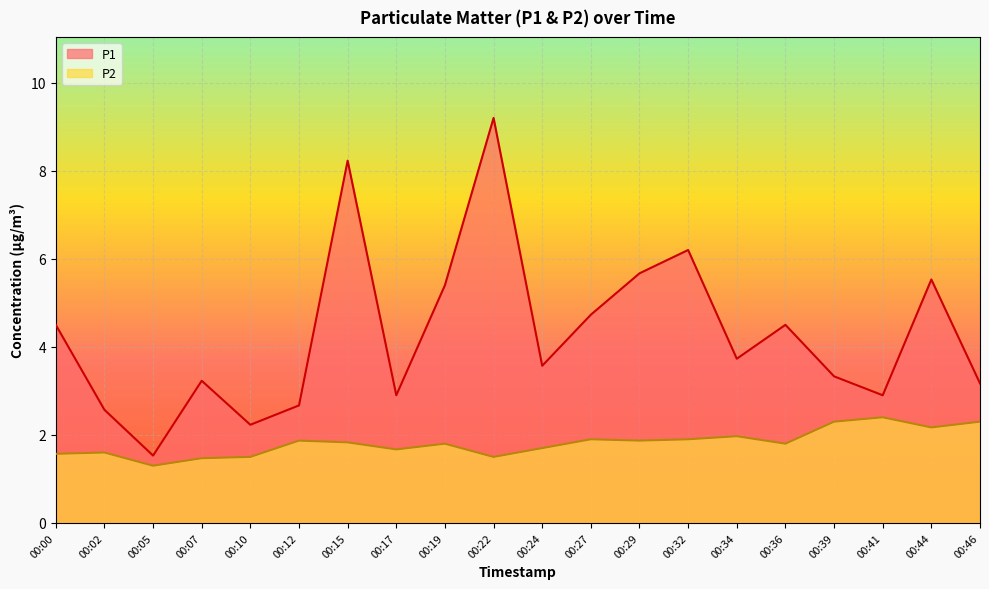

Rank the series by their maximum value, from lowest to highest.

P2, P1